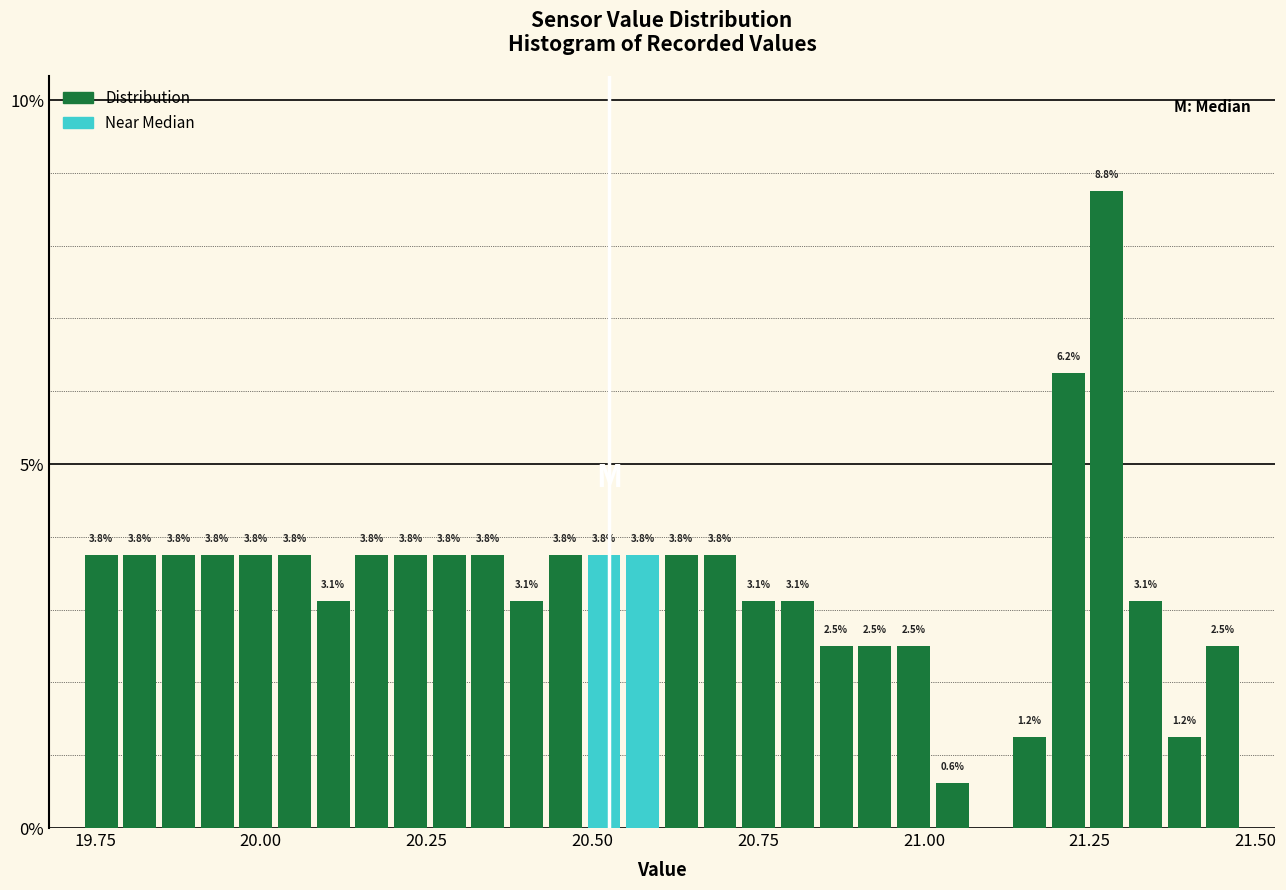

Read against the x-axis, roughly where is the centre of the tallest bar?

21.30